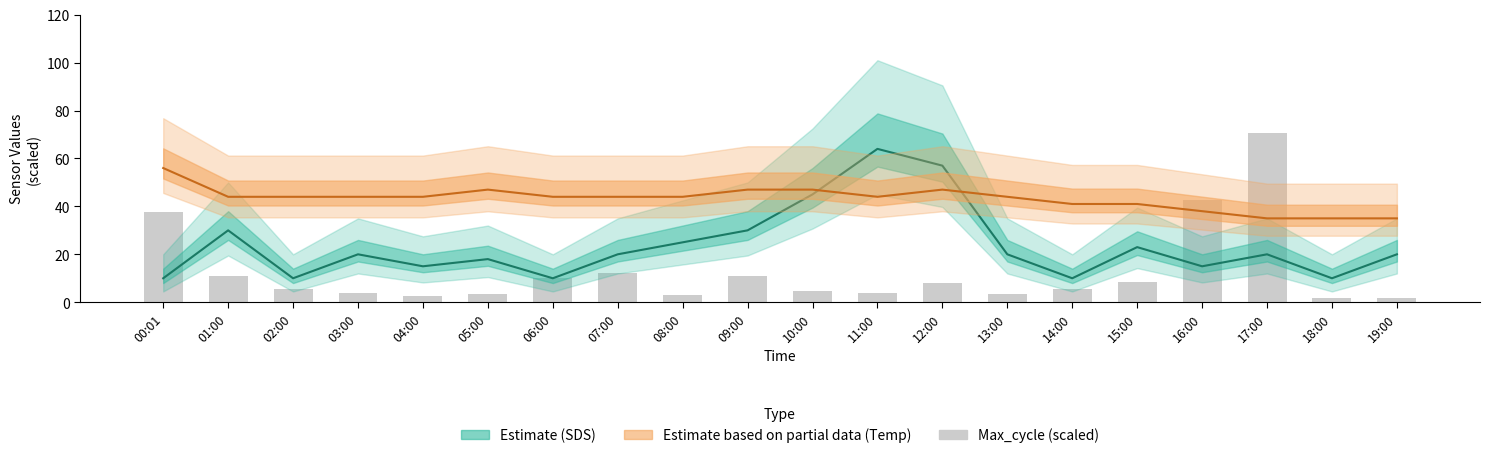

Reading left to right, transcribe all the data shown in this chart.

Estimate (SDS): 10.0	30.0	10.0	20.0	15.0	18.0	10.0	20.0	25.0	30.0	45.0	64.0	57.0	20.0	10.0	23.0	15.0	20.0	10.0	20.0
Estimate based on partial data (Temp): 56.0	44.0	44.0	44.0	44.0	47.0	44.0	44.0	44.0	47.0	47.0	44.0	47.0	44.0	41.0	41.0	38.0	35.0	35.0	35.0
Max_cycle (scaled): 37.6	10.8	5.7	3.7	2.6	3.4	10.2	12.0	3.0	10.9	4.6	3.8	8.0	3.4	5.7	8.6	42.5	70.5	1.7	1.8